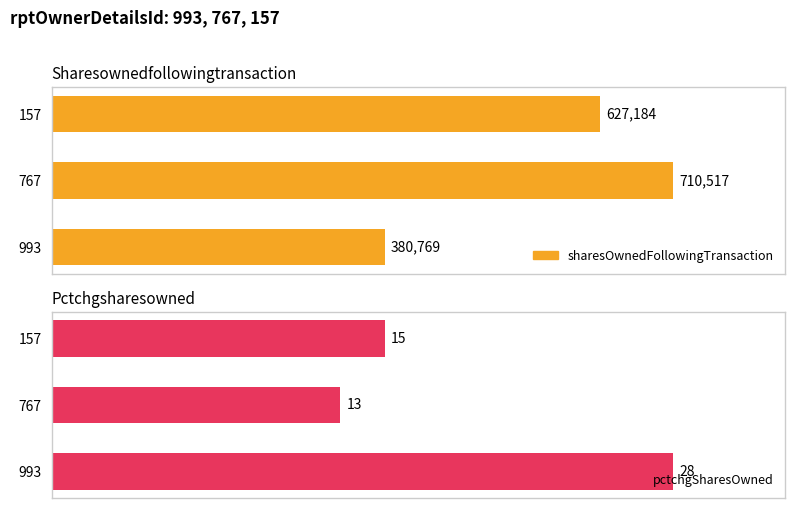

Rank the series by their average value, from lowest to highest.

pctchgSharesOwned, sharesOwnedFollowingTransaction